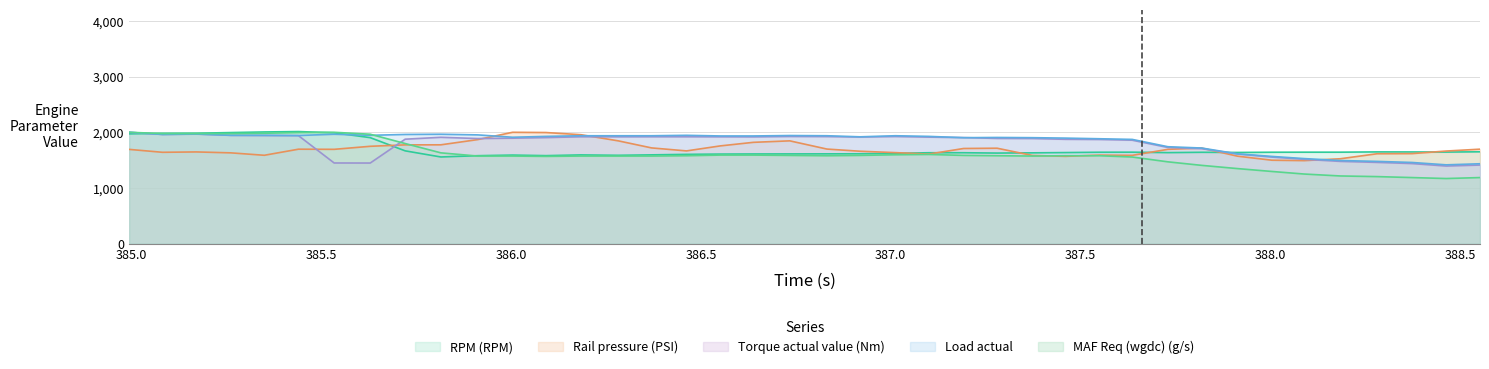

What is the minimum value shown in the chart?

1170.0